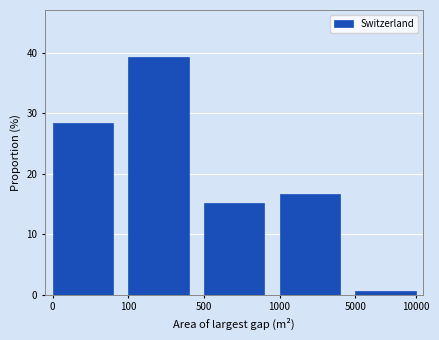

Reading right to left, transcribe all the data shown in this chart.

5000=0.6	1000=16.7	500=15.1	100=39.2	0=28.4